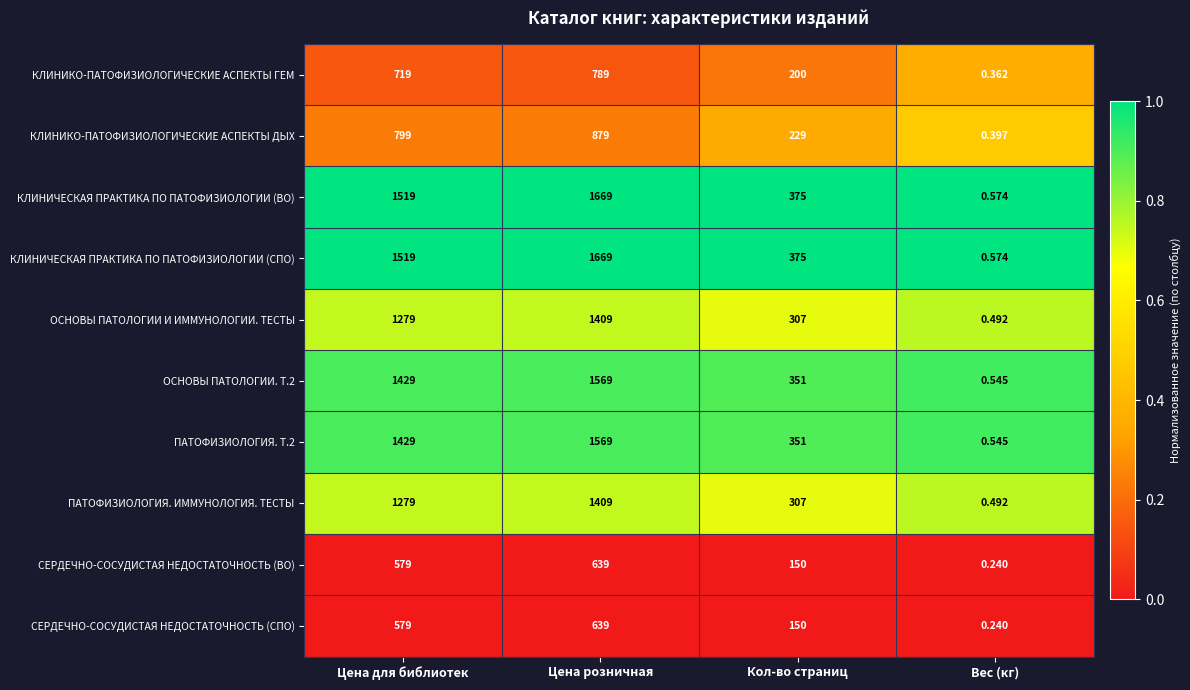

Rank the categories by СЕРДЕЧНО-СОСУДИСТАЯ НЕДОСТАТОЧНОСТЬ (ВО) value from lowest to highest.

Вес (кг), Кол-во страниц, Цена для библиотек, Цена розничная